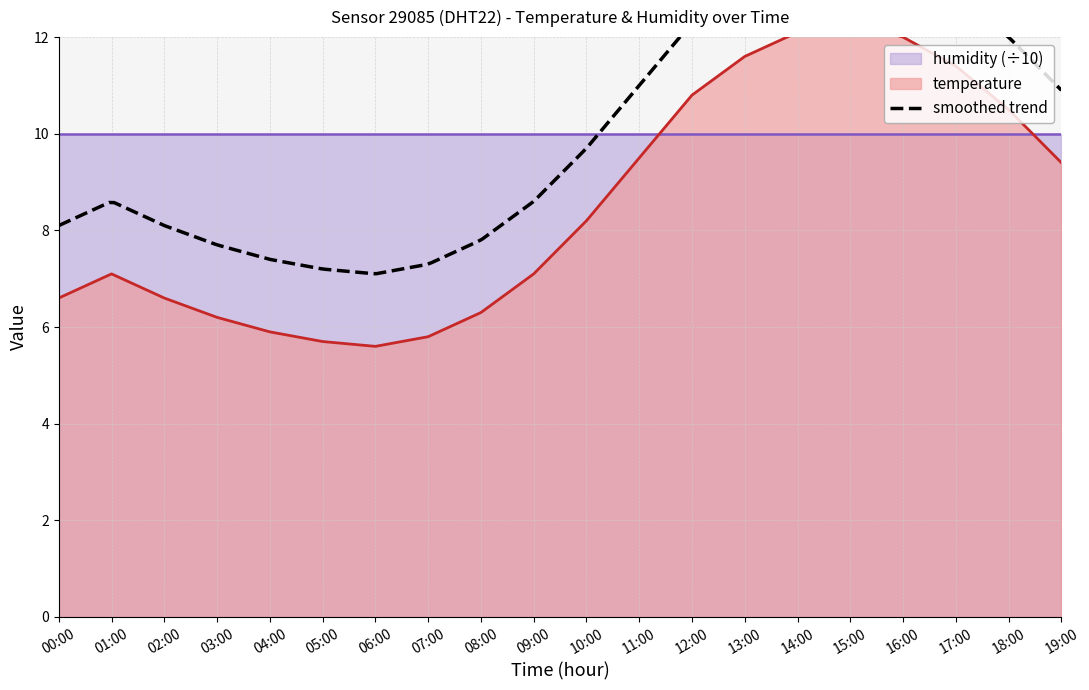

Between 11:00 and 02:00, which is larger?

11:00